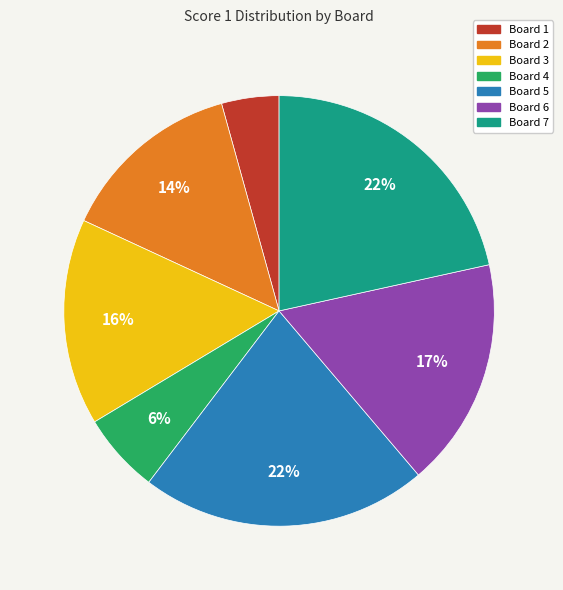

Which has a higher value, Board 5 or Board 3?

Board 5